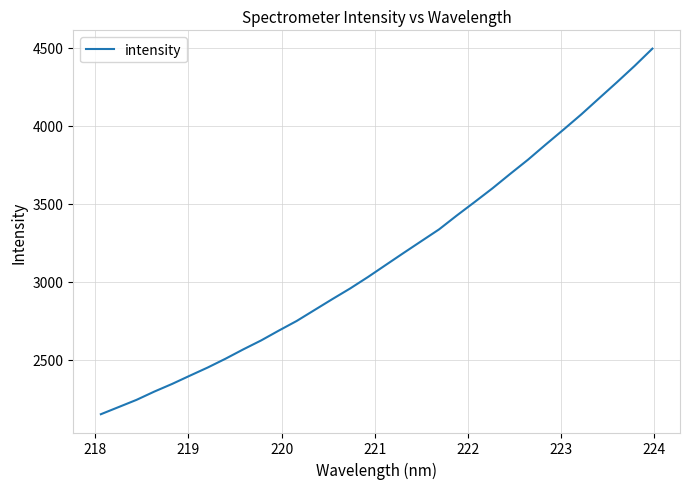

What is the difference between the maximum and minimum values?

2342.3